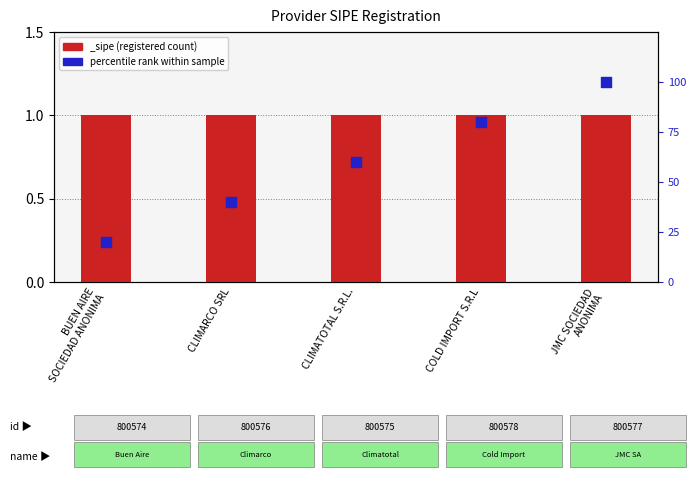

What is the change in value from CLIMATOTAL S.R.L. to COLD IMPORT S.R.L?

+20